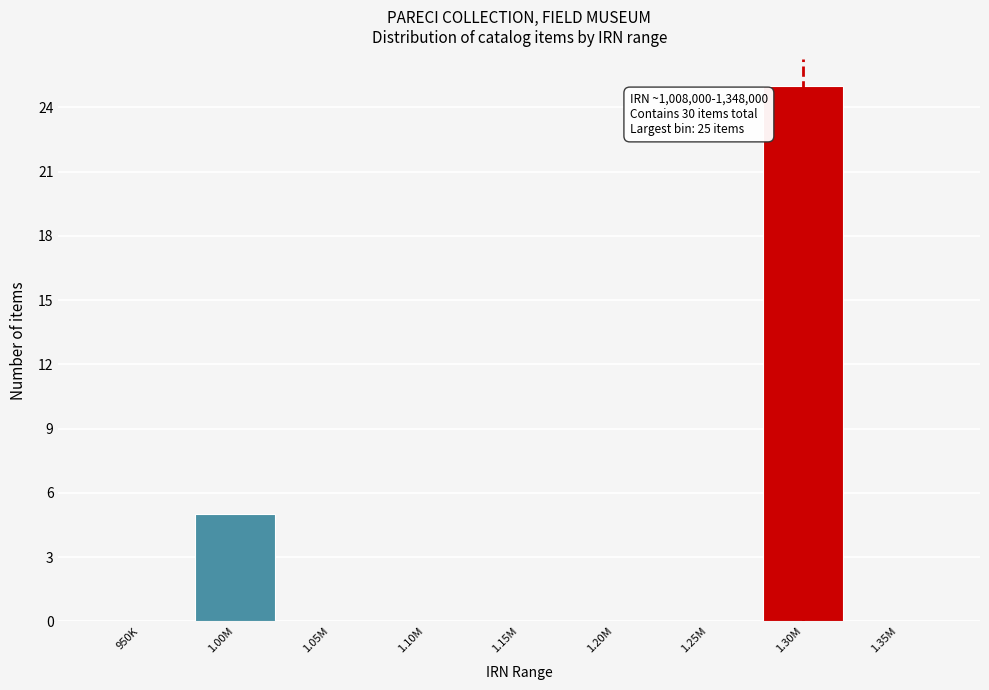

Reading left to right, list all the values displayed in this chart.

950K=0	1.00M=5	1.05M=0	1.10M=0	1.15M=0	1.20M=0	1.25M=0	1.30M=25	1.35M=0